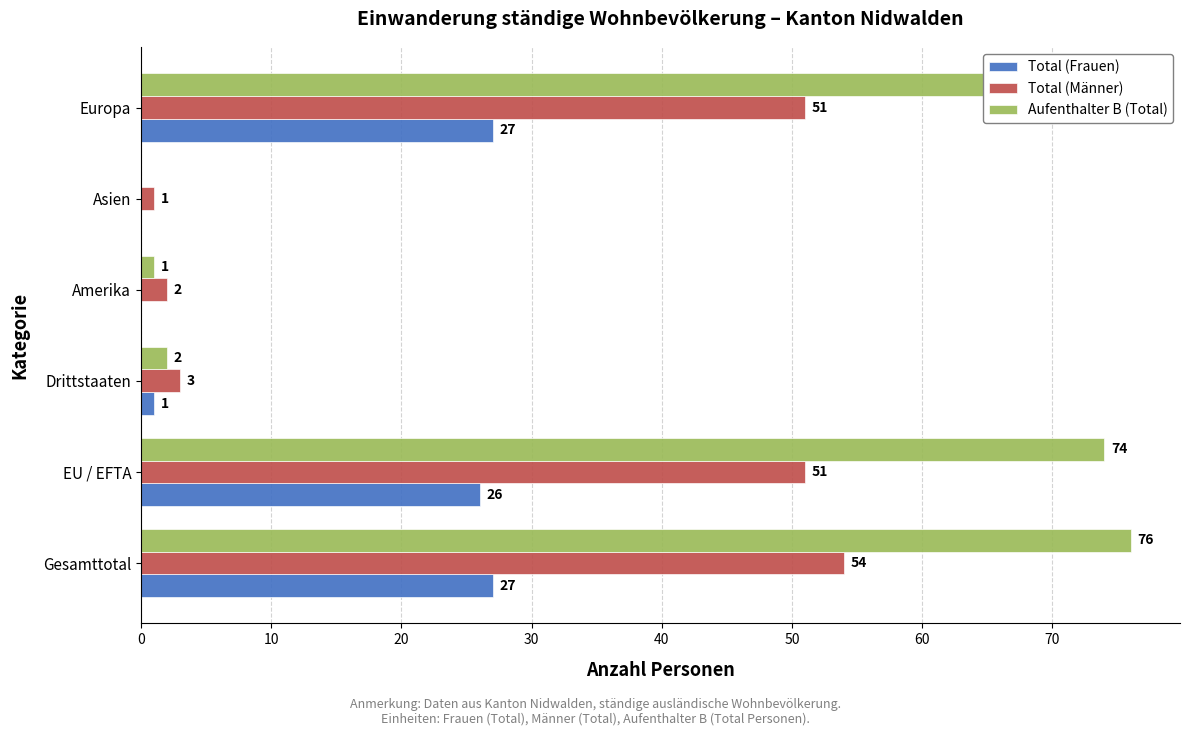

Which series changed the most between EU / EFTA and Drittstaaten?

Aufenthalter B (Total)